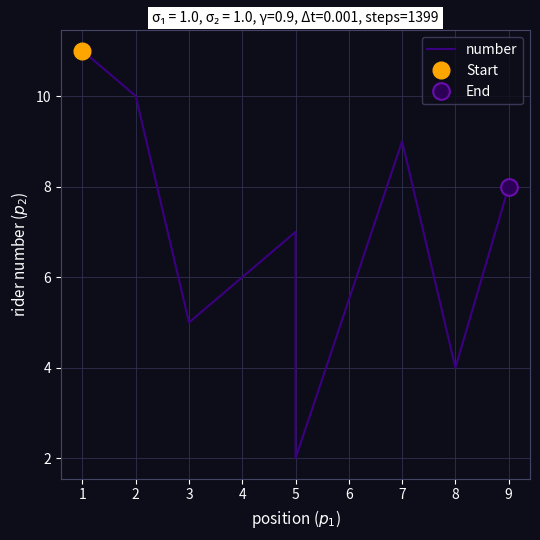

How many points are higher than both their immediate neighbors (excluding endpoints)?

2